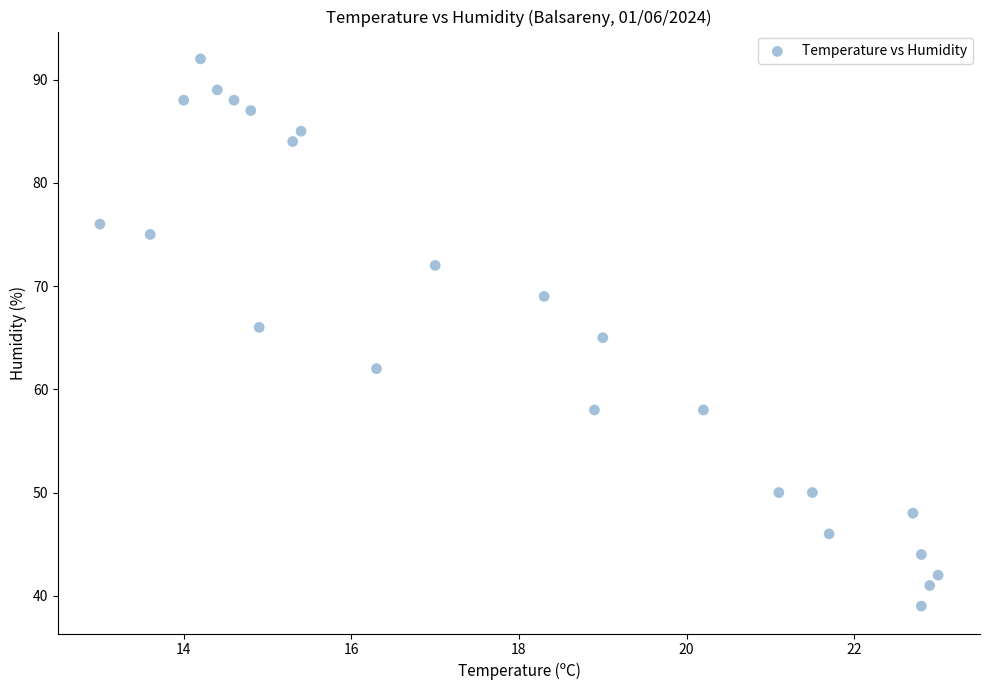

What is the range of Y values (max minus min)?

53